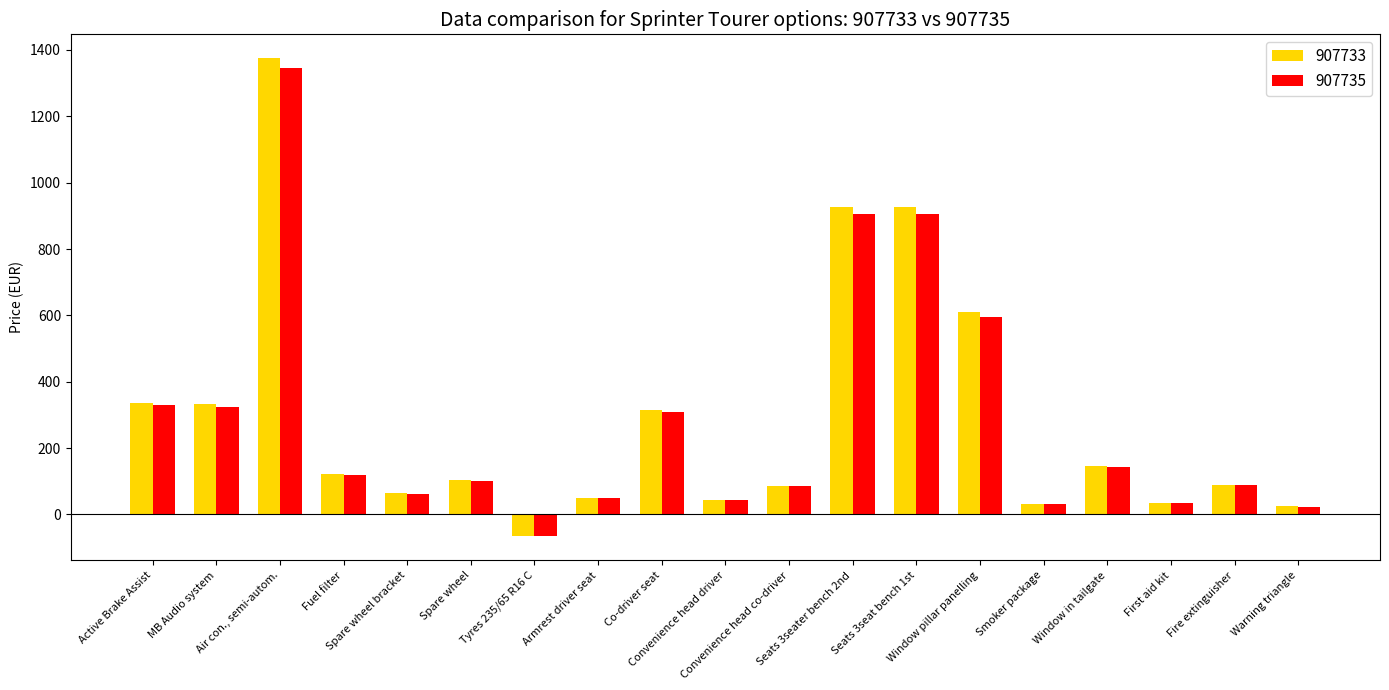

How many values in 907733 are above zero?

18